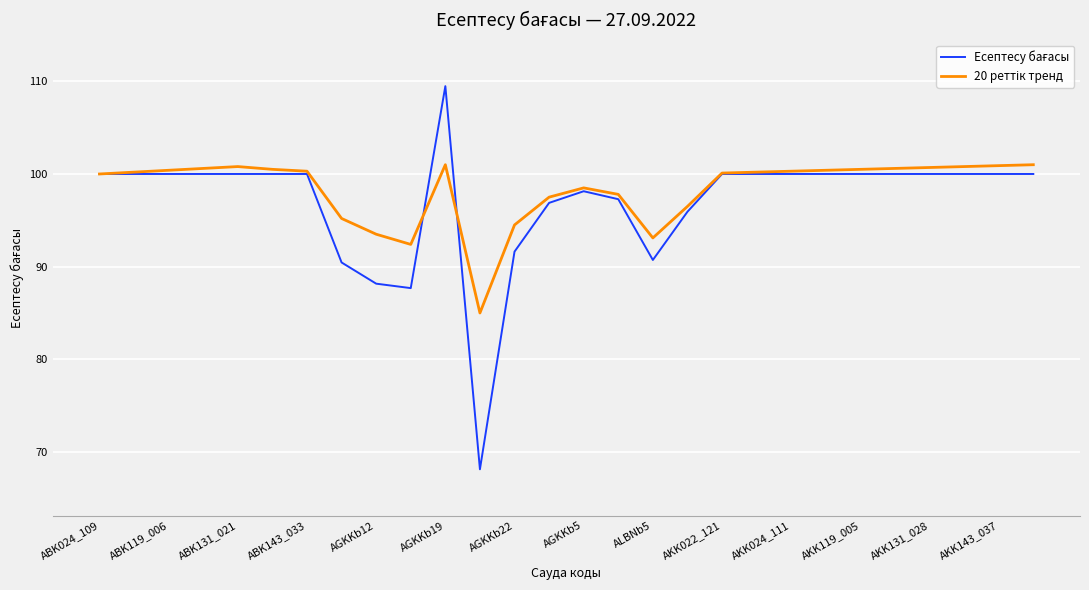

What is the minimum value shown in the chart?

68.1